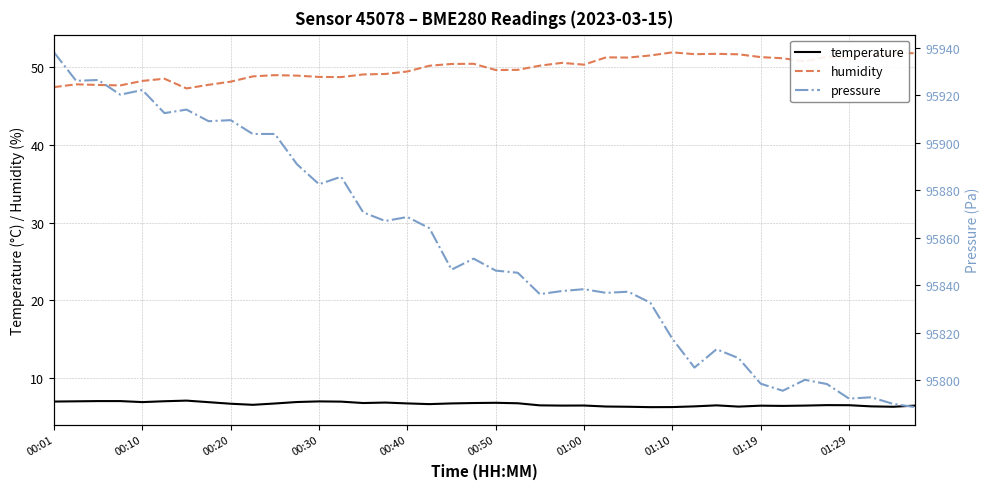

What is the difference between the second highest and second lowest values in the temperature series?

0.8